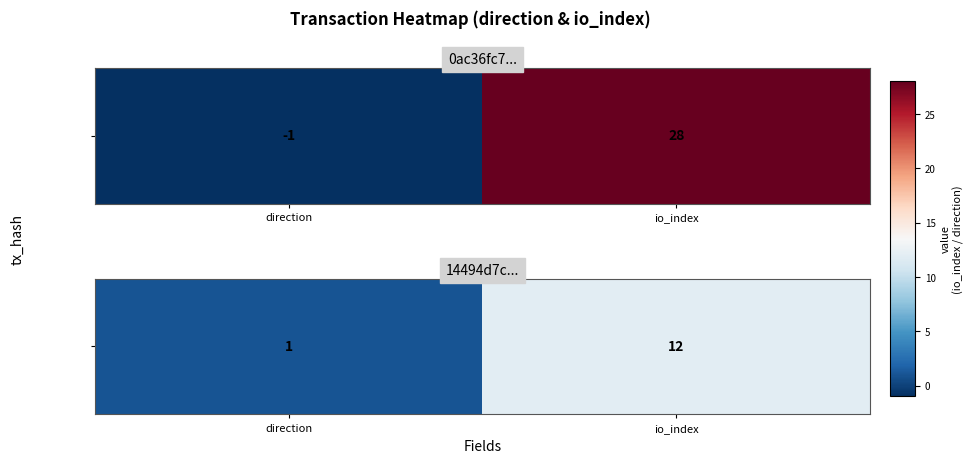

Which has a higher value, direction or io_index?

io_index